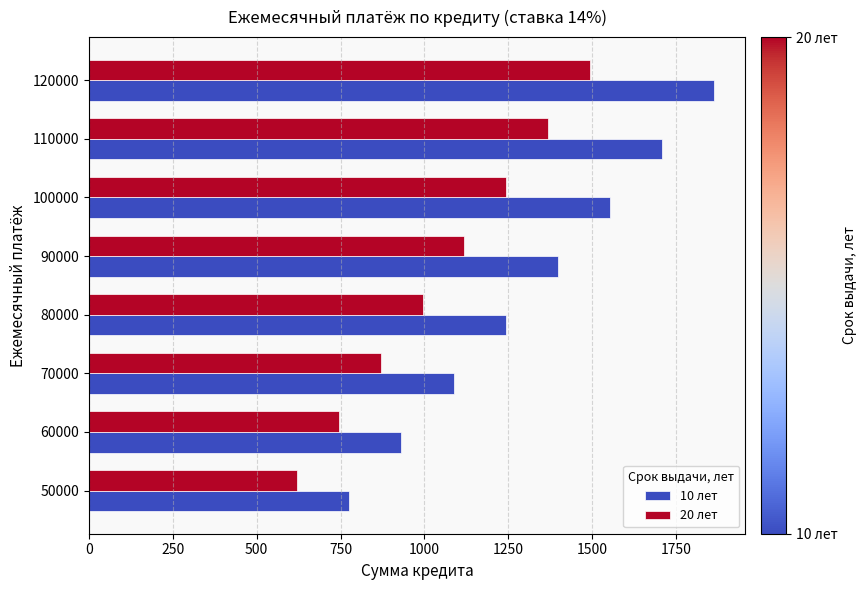

At which category is the sum across all series the highest?

120000